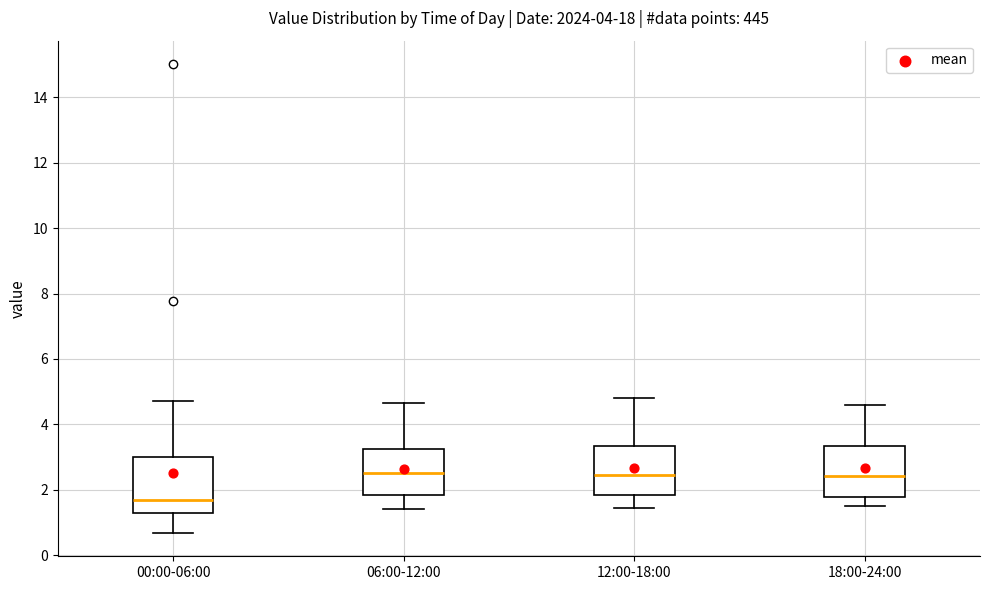

Reading left to right, read every box against the y-axis: the position of its median line, the range the box covers, and the ends of its whiskers. The values are not printed on the chart, so give them approximately, as read against the axis.

00:00-06:00: median 1.6, box 1.2 to 3.0, whiskers 0.6 to 4.8
06:00-12:00: median 2.6, box 1.8 to 3.2, whiskers 1.4 to 4.6
12:00-18:00: median 2.4, box 1.8 to 3.4, whiskers 1.4 to 4.8
18:00-24:00: median 2.4, box 1.8 to 3.4, whiskers 1.6 to 4.6